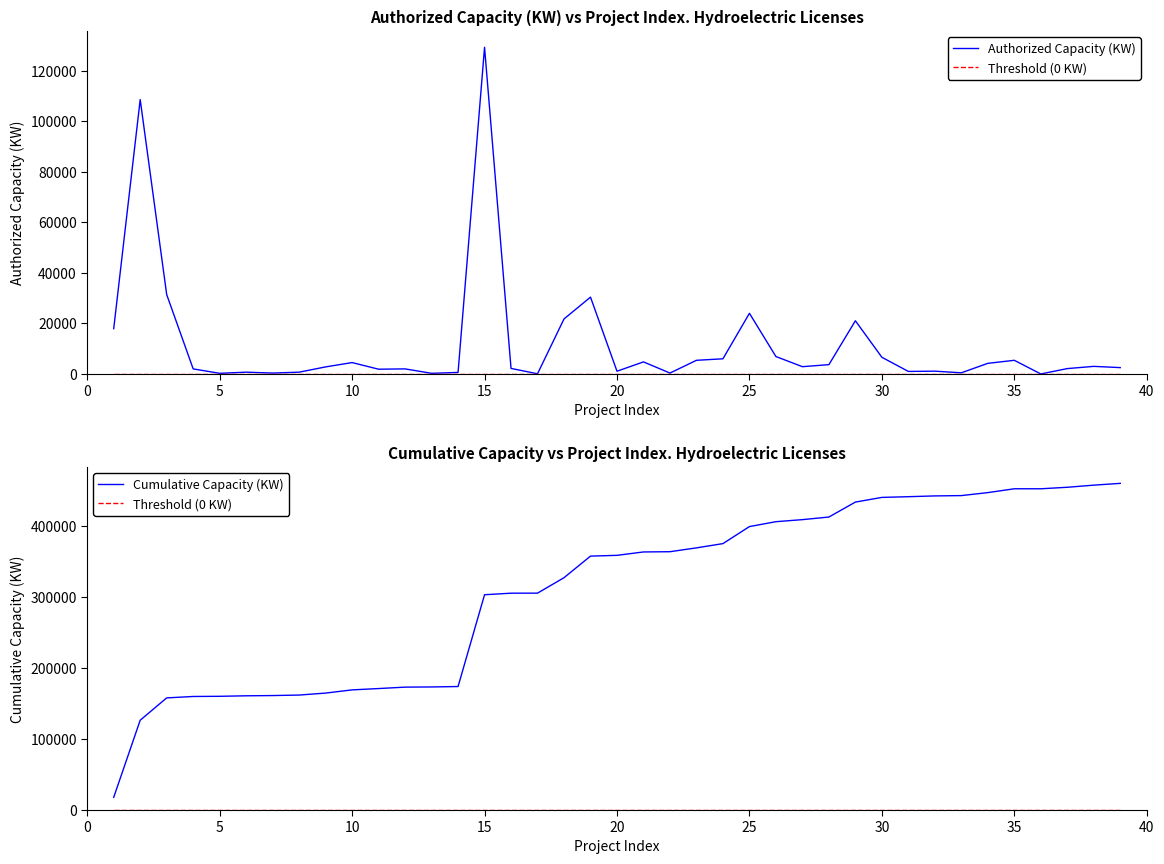

Which series has the widest spread of values?

Cumulative Capacity (KW)